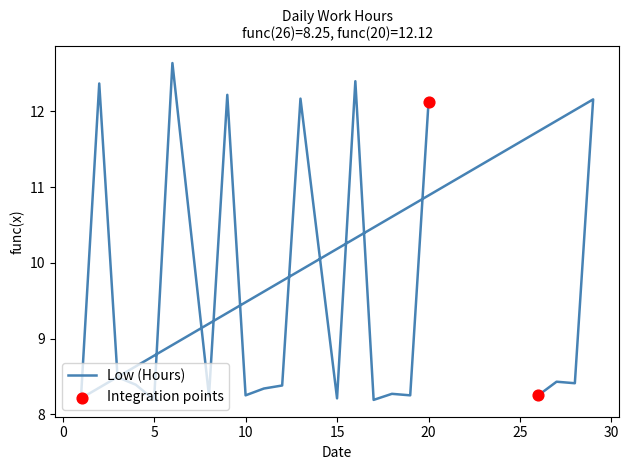

Approximately how many times larger is the value at 16 compared to 20?

1.0